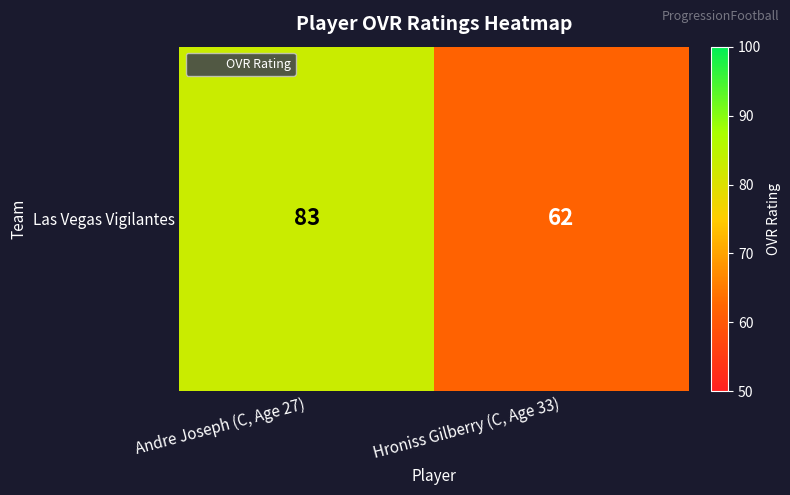

The chart shows a value of 83 at Andre Joseph (C, Age 27). True or false?

True